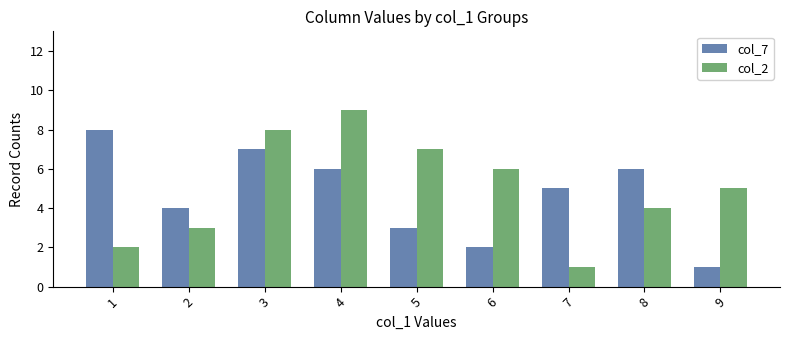

Reading left to right, list all the values displayed in this chart.

col_7: 1=8	2=4	3=7	4=6	5=3	6=2	7=5	8=6	9=1
col_2: 1=2	2=3	3=8	4=9	5=7	6=6	7=1	8=4	9=5